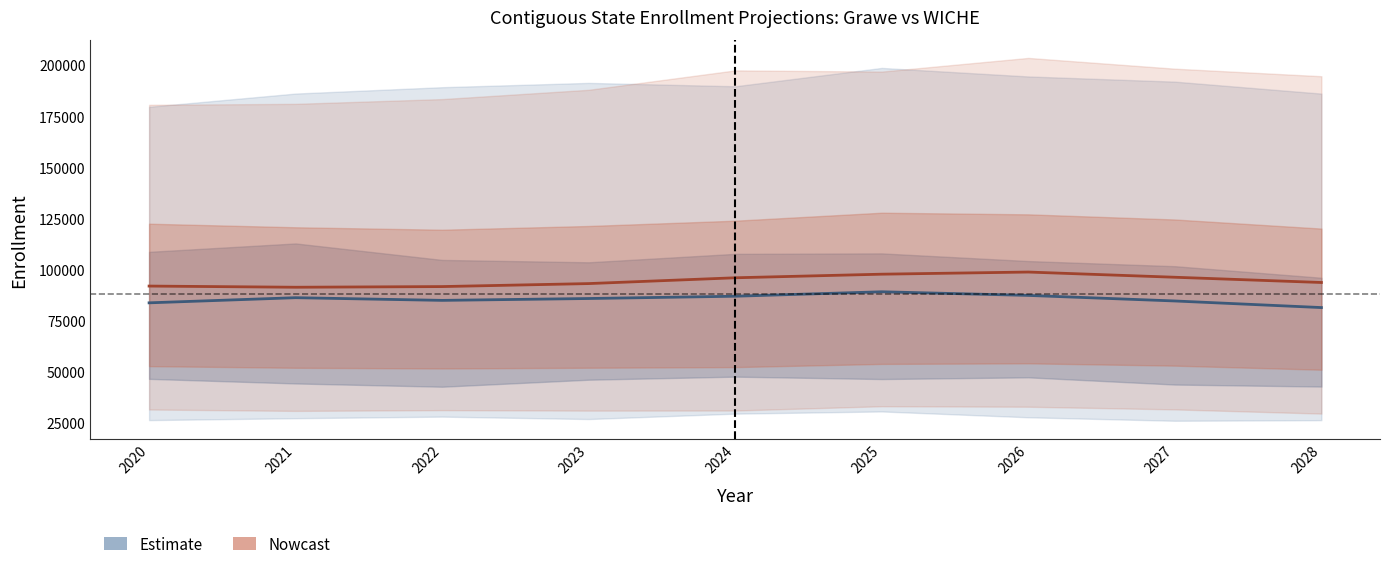

True or false: Grawe (Estimate) and WICHE (Nowcast) cross at least once.

False